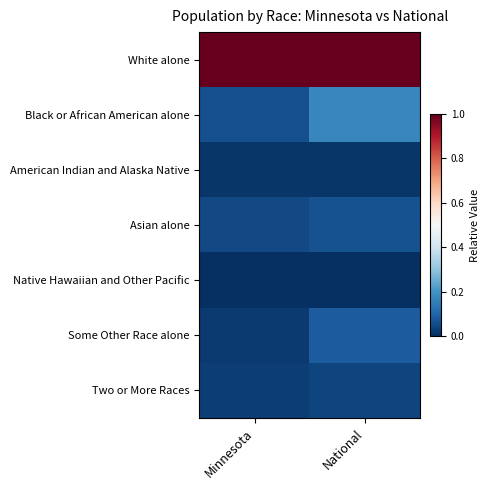

What is the total value across all series at National?

1.4